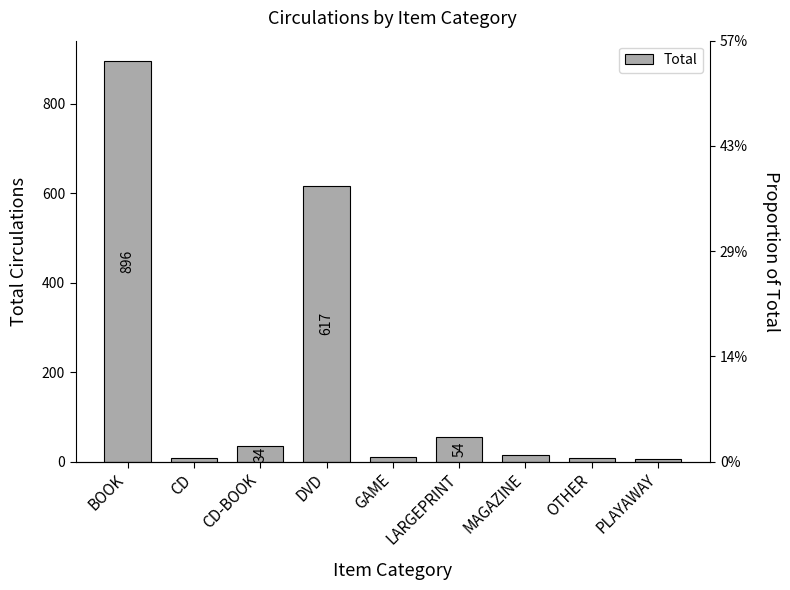

What is the difference between the values at CD-BOOK and BOOK?

862